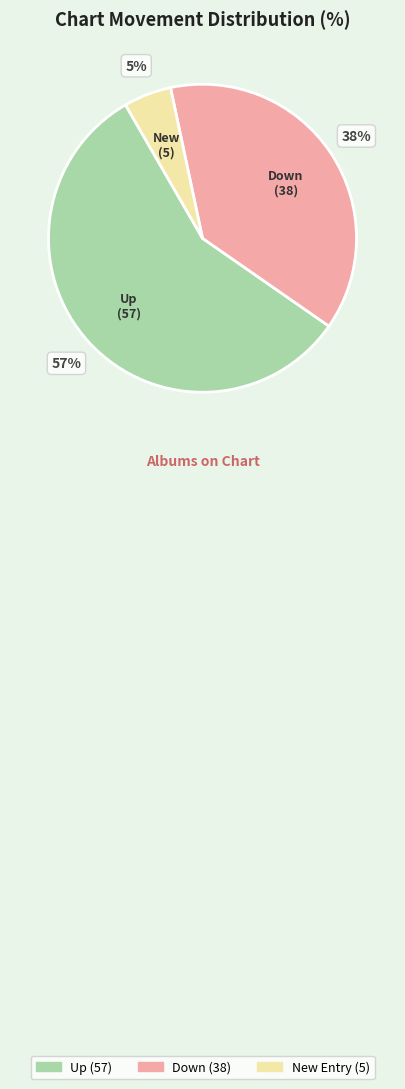

To the nearest percent, what is the average slice percentage?

33%